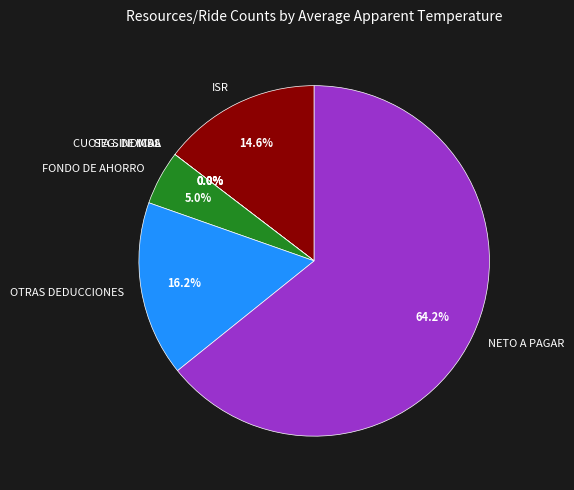

Do SEG. DE VIDA and FONDO DE AHORRO together represent more than half of the pie?

No